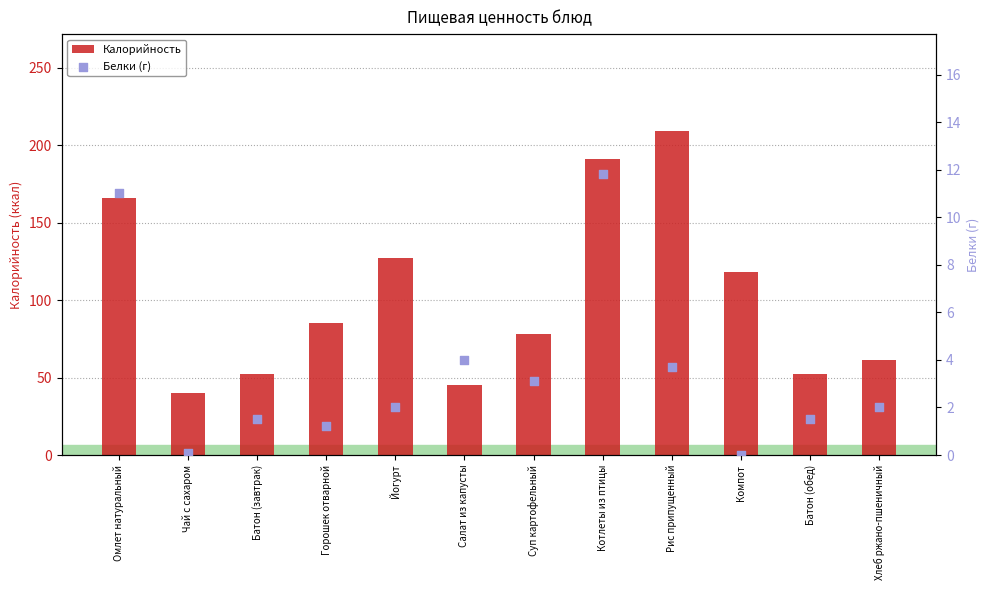

At how many categories does at least one series exceed 83?

6